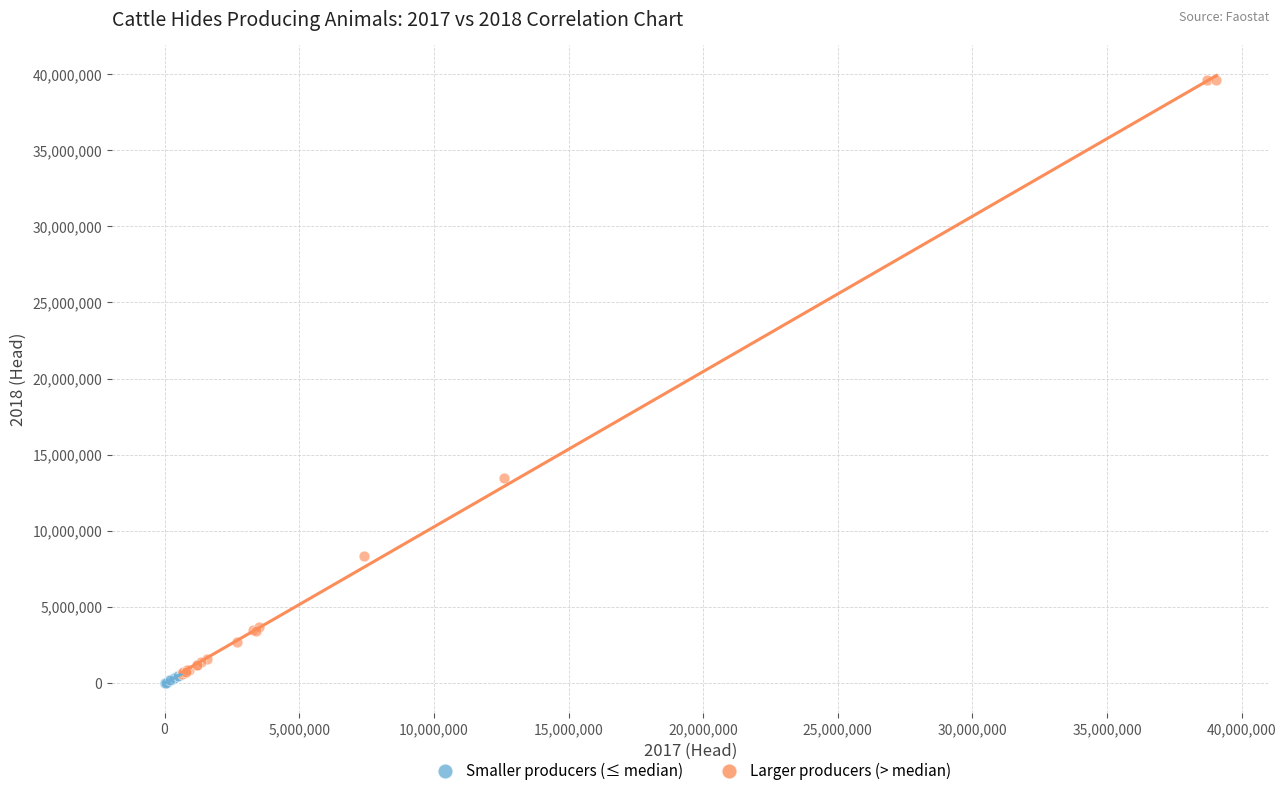

What are all the series names shown in the legend?

Smaller producers (≤ median), Larger producers (> median)